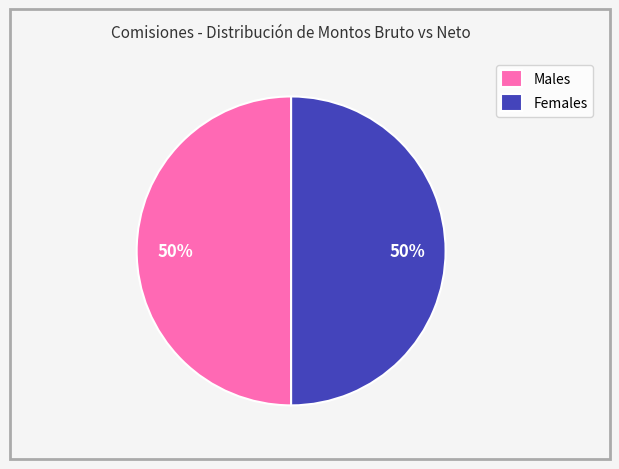

What percentage is the Females slice, to the nearest percent?

50%